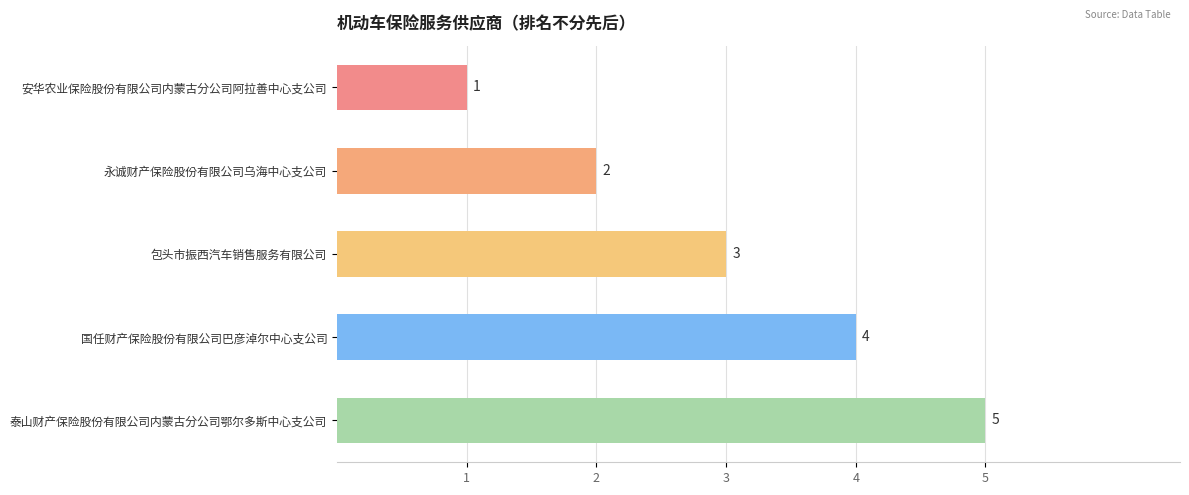

Count the number of categories in the chart.

5